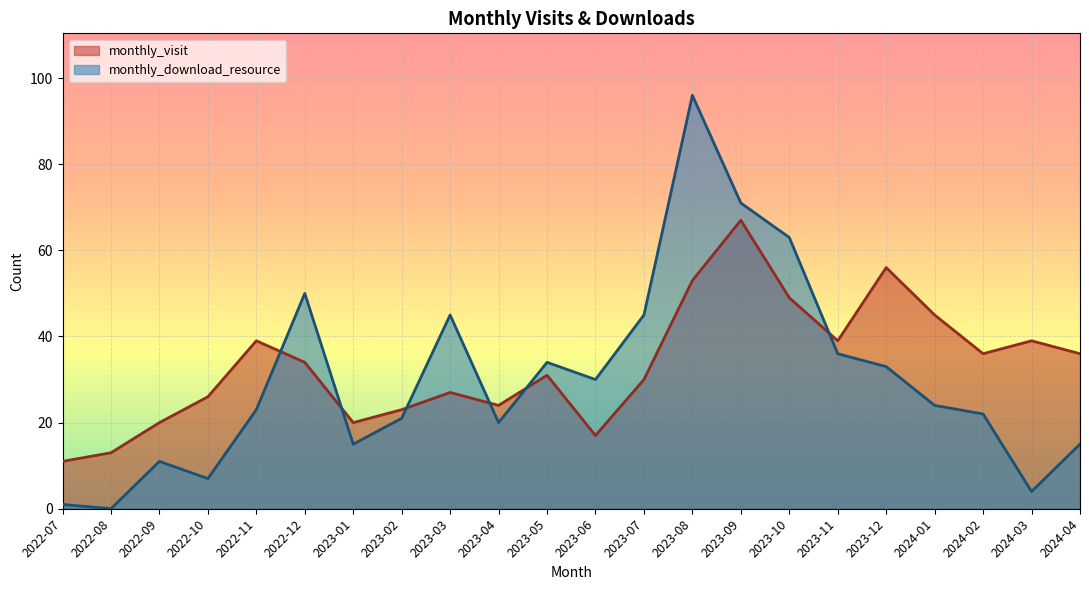

Which series ends up on top after the final intersection of monthly_visit and monthly_download_resource?

monthly_visit